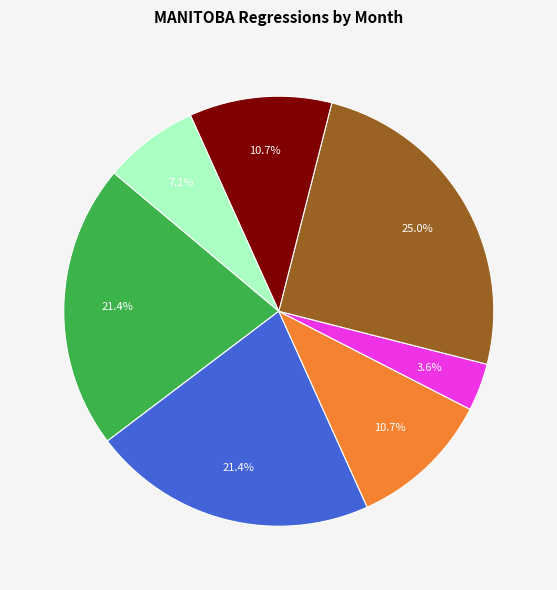

To the nearest percent, what is the difference between the largest and smallest slice percentages?

21%